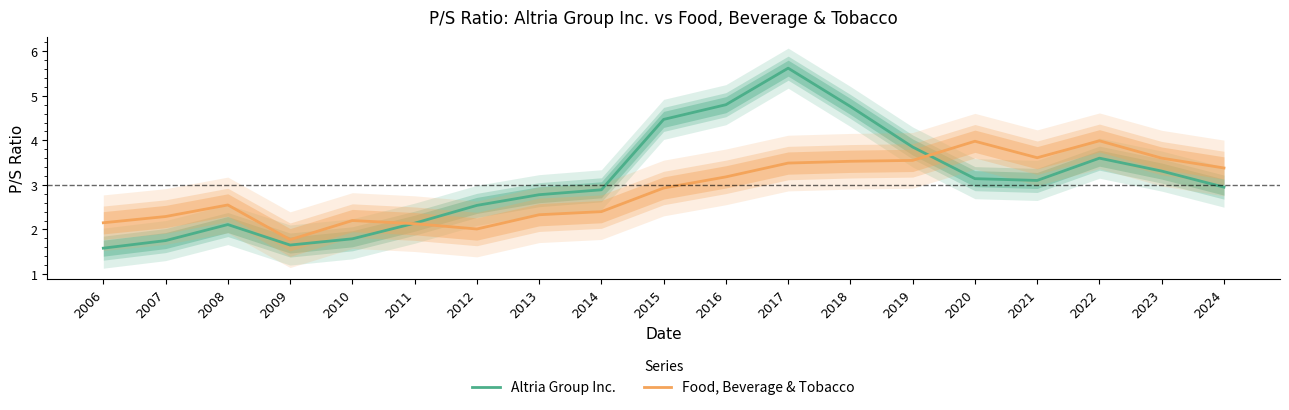

What is the difference between the second highest and second lowest values in the Altria Group Inc. series?

3.1